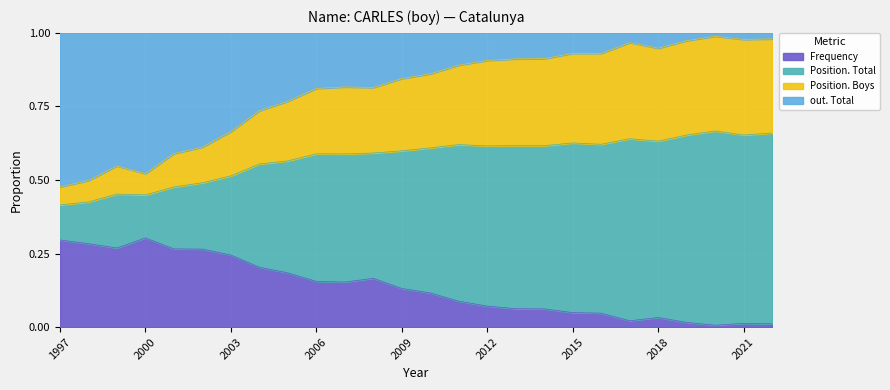

What is the smallest value displayed?

0.4